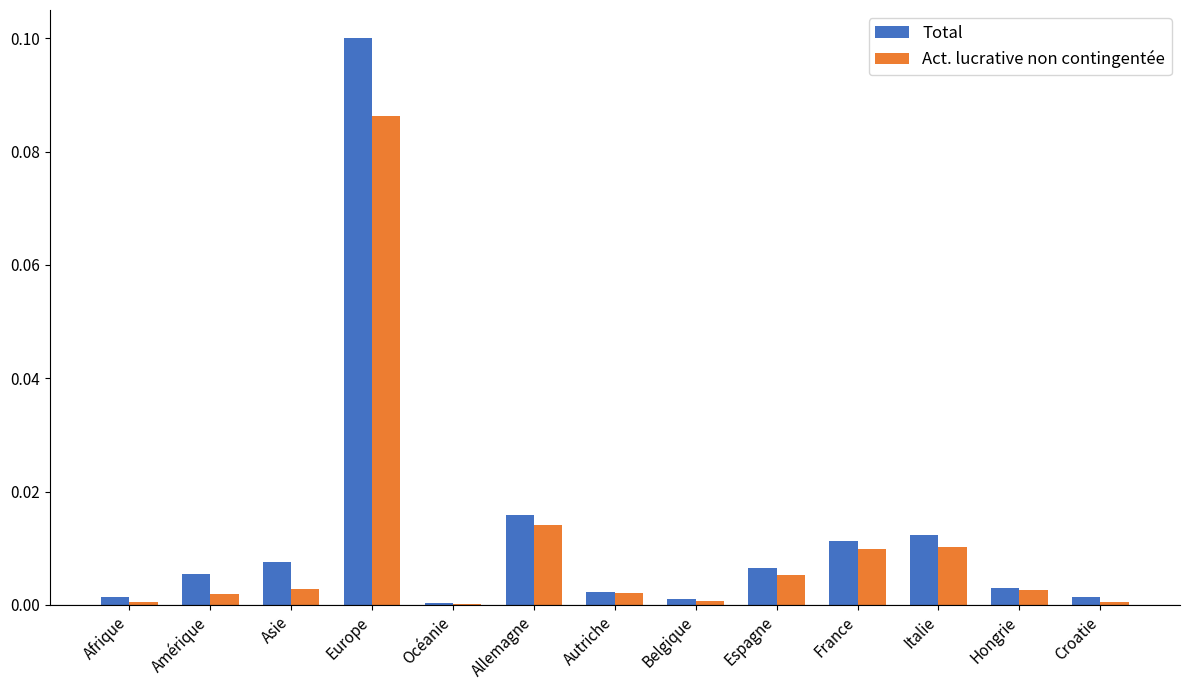

Which category has the highest value in the Act. lucrative non contingentée series?

Europe